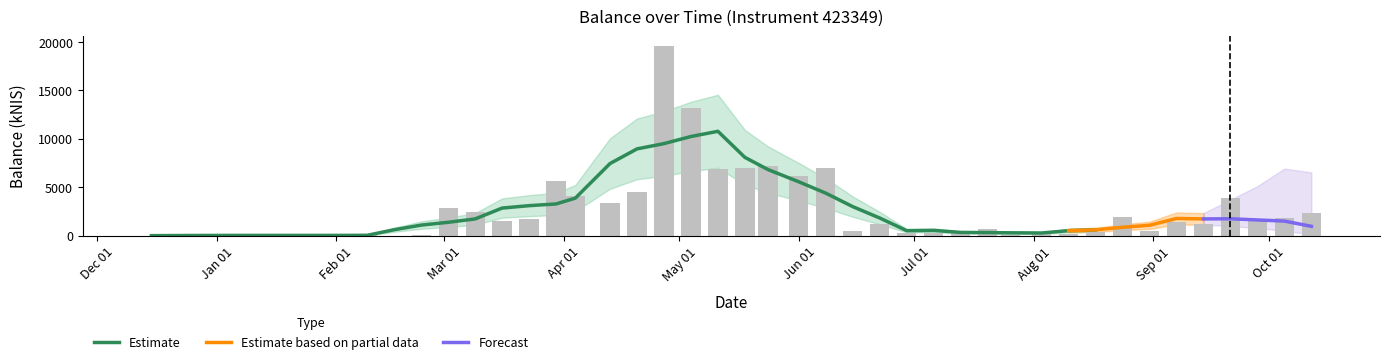

Rank the categories by value from highest to lowest.

2023-04-27, 2023-05-04, 2023-05-24, 2023-05-18, 2023-06-08, 2023-05-11, 2023-06-01, 2023-03-30, 2023-04-20, 2023-04-04, 2023-09-21, 2023-04-13, 2023-03-02, 2023-03-09, 2023-10-12, 2023-08-24, 2023-10-05, 2023-03-23, 2023-09-28, 2023-03-16, 2023-09-07, 2023-09-14, 2023-06-22, 2023-07-20, 2023-08-31, 2023-06-15, 2023-07-13, 2023-08-17, 2023-07-06, 2023-06-29, 2023-08-03, 2023-08-10, 2023-07-26, 2023-02-02, 2023-02-23, 2023-02-09, 2022-12-29, 2023-02-16, 2022-12-15, 2023-01-05